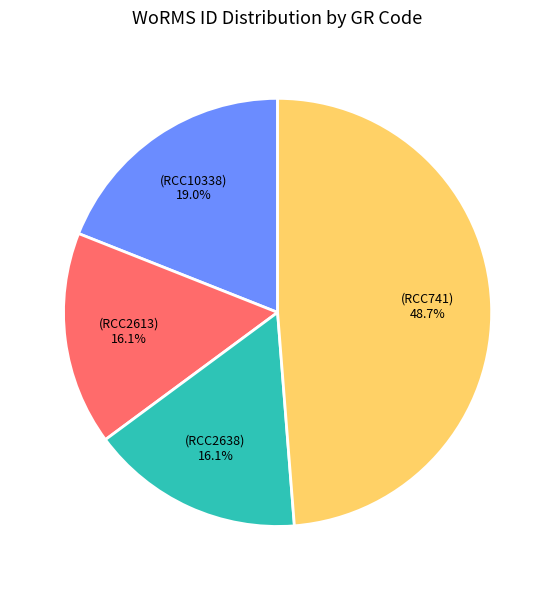

Is there a majority slice in this chart?

No